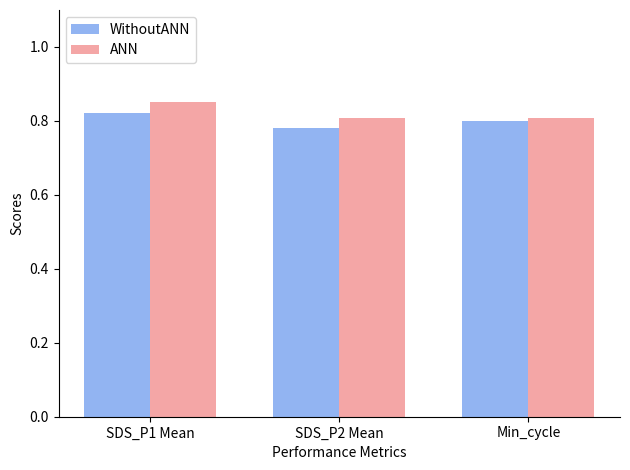

List the series in order of their overall mean, lowest first.

WithoutANN, ANN